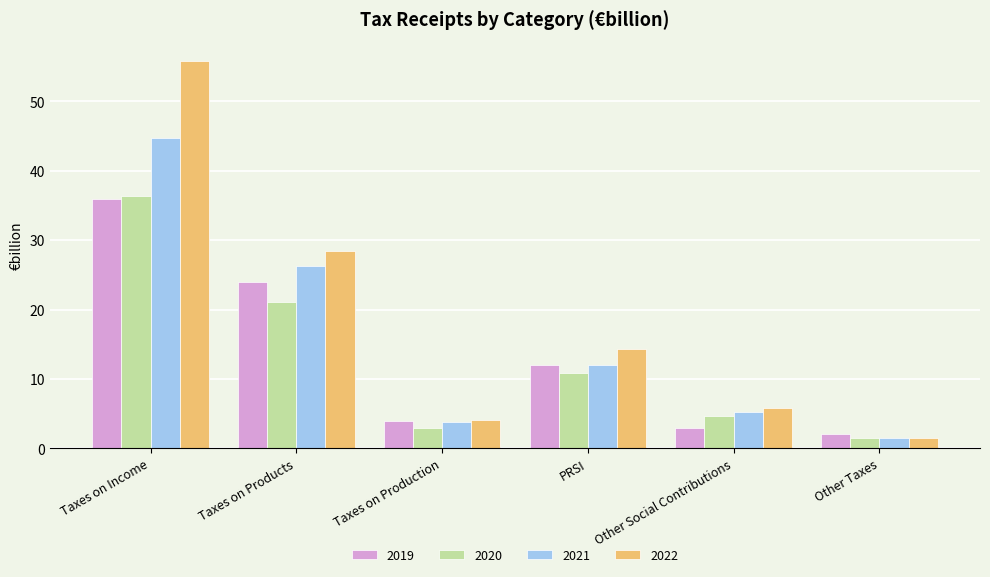

What value does the 2020 series have at Taxes on Income?

36.3